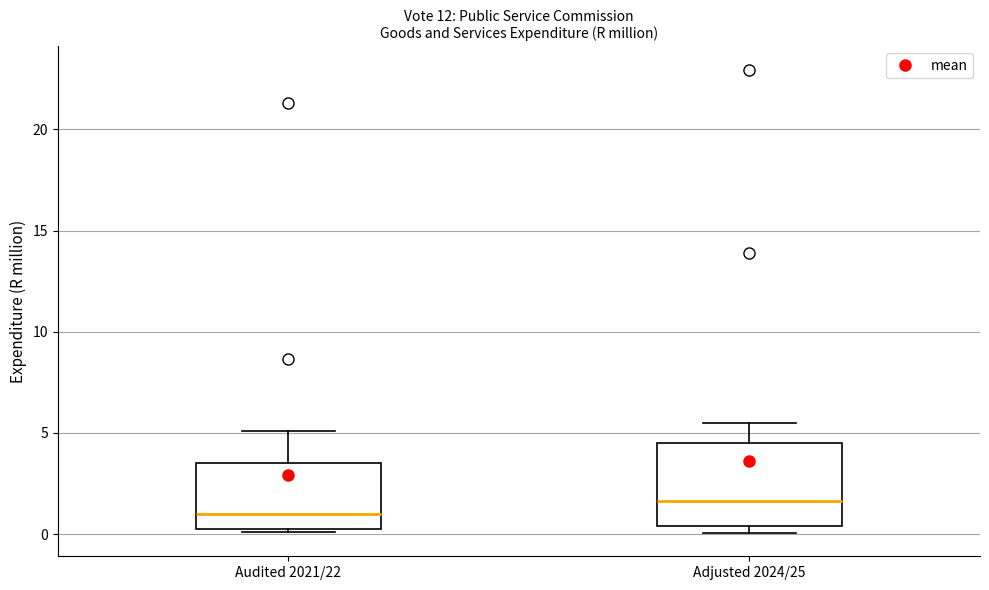

Where is the lower edge of the box for Audited 2021/22 on the y-axis? The values are not printed on the chart, so give them approximately, as read against the axis.

0.5